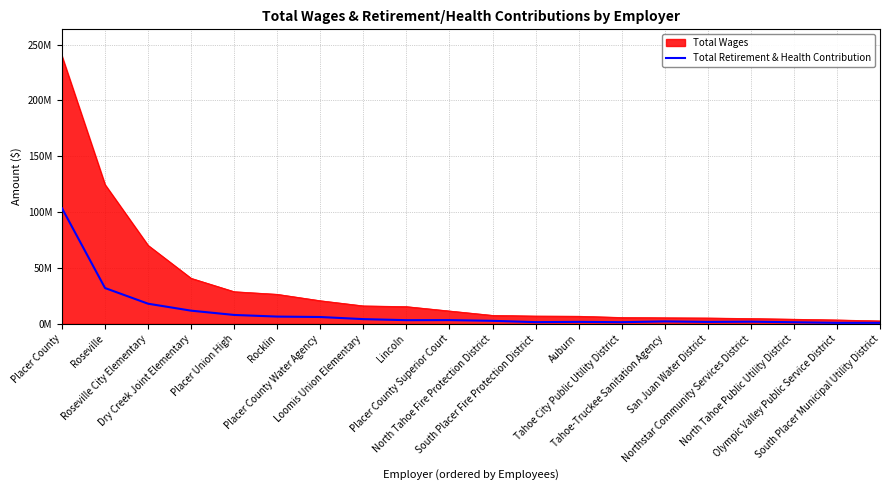

Does the chart have visible grid lines?

Yes